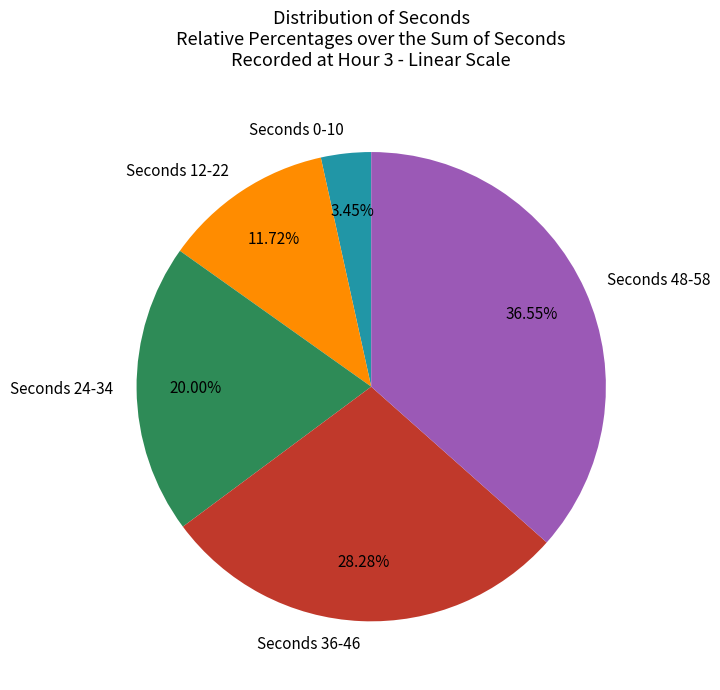

Rank the categories by value from lowest to highest.

Seconds 0-10, Seconds 12-22, Seconds 24-34, Seconds 36-46, Seconds 48-58